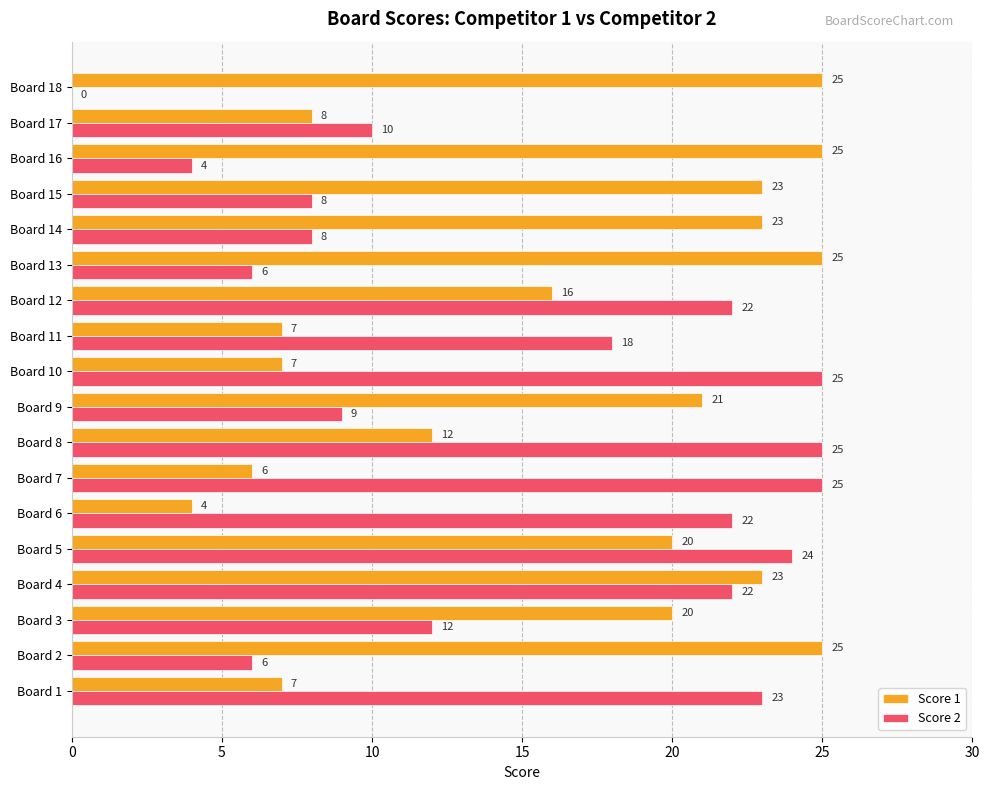

The Score 1 series shows 7 at Board 10. True or false?

True